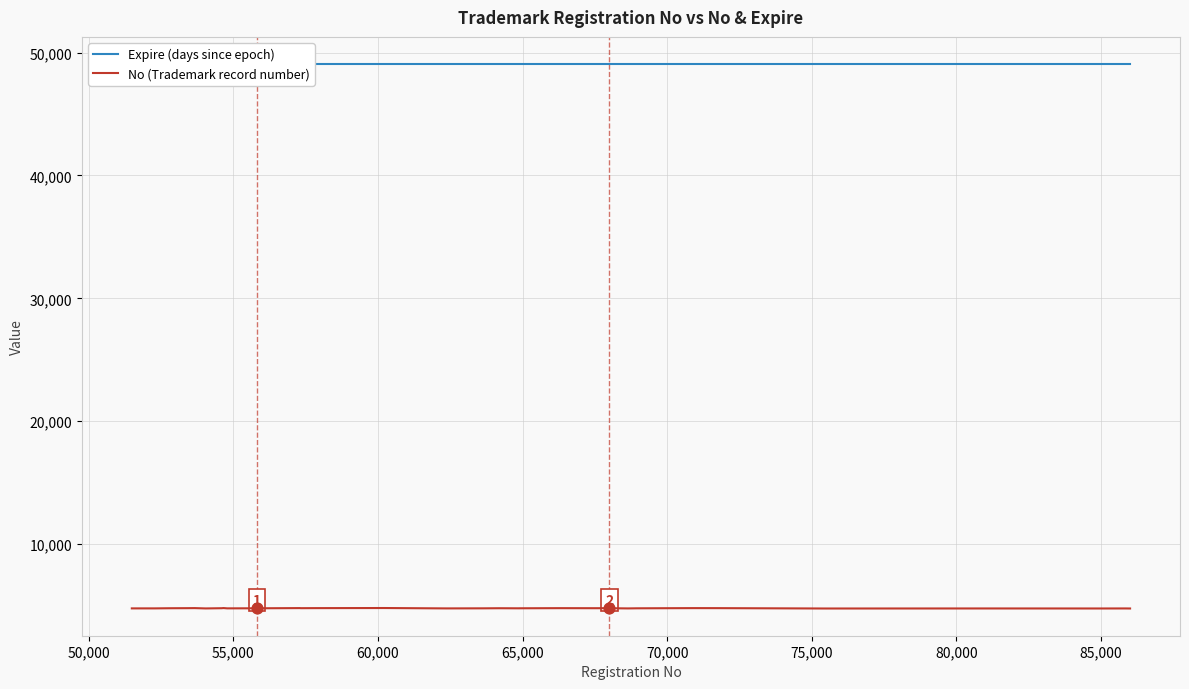

Which series has the largest total across all categories?

Expire (days since epoch)